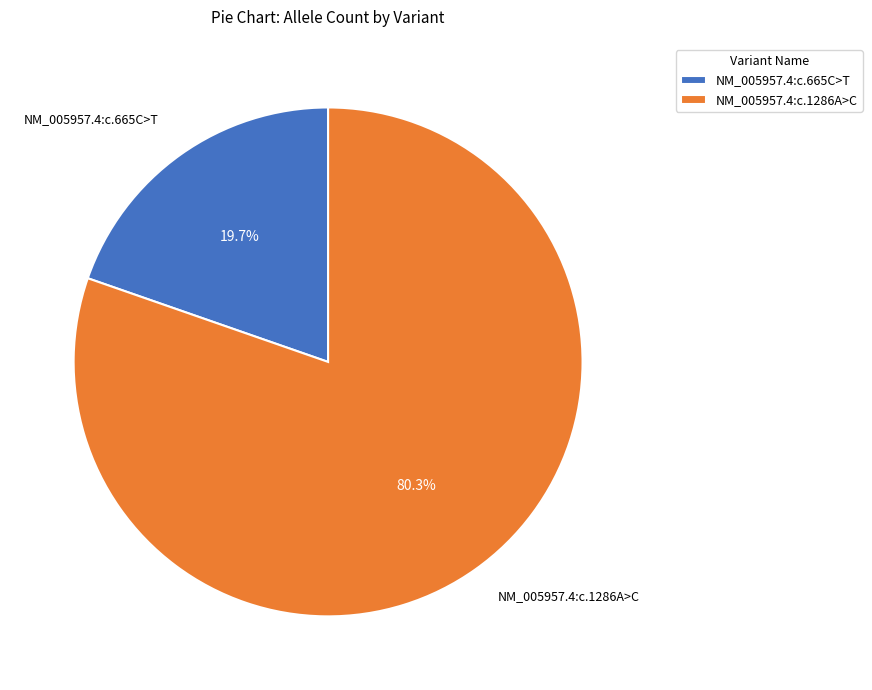

To the nearest percent, what portion does NM_005957.4:c.1286A>C represent?

80%